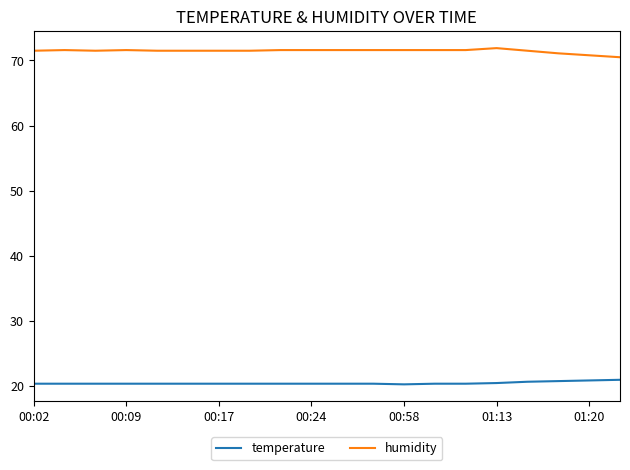

Rank the series by their maximum value, from highest to lowest.

humidity, temperature